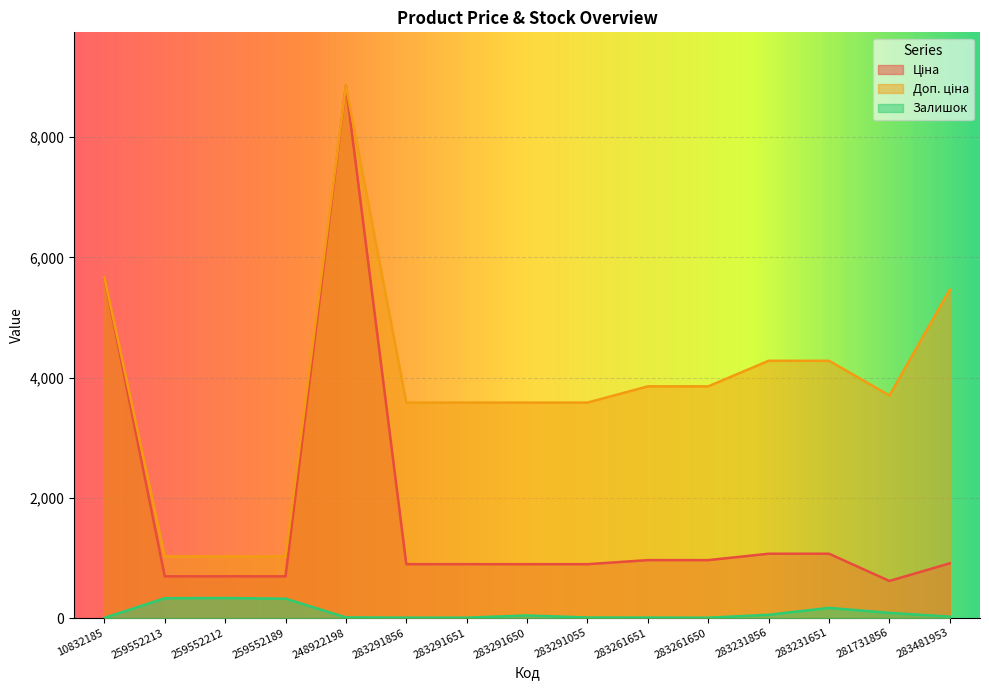

In Залишок, how many points are lower than both neighbors (excluding endpoints)?

2